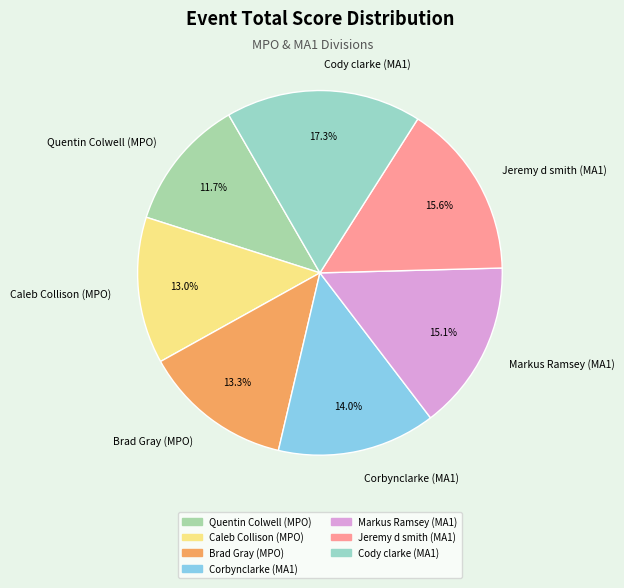

True or false: Corbynclarke (MA1) accounts for 14% of the total.

True